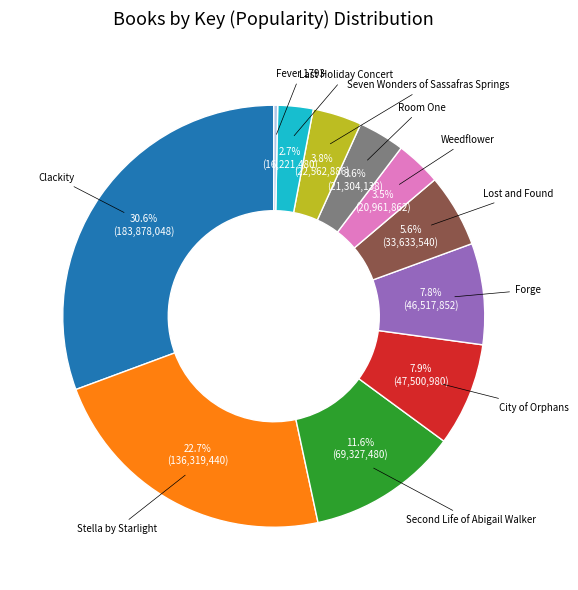

Is there any slice that represents more than half of the pie?

No